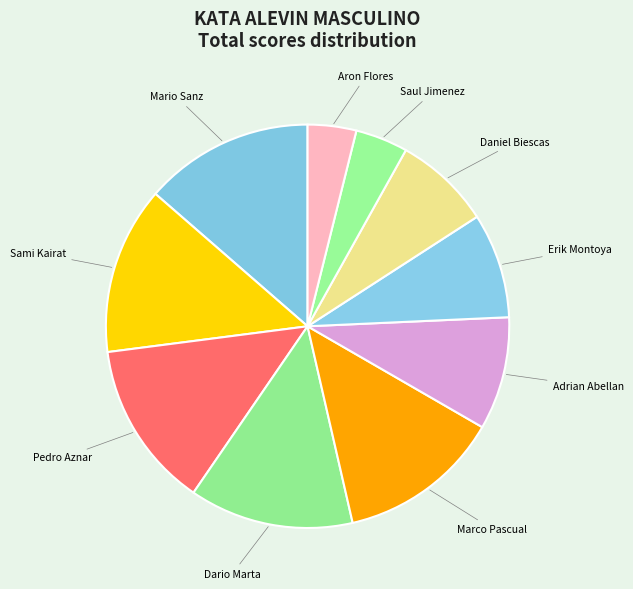

Between Erik Montoya and Saul Jimenez, which is larger?

Erik Montoya